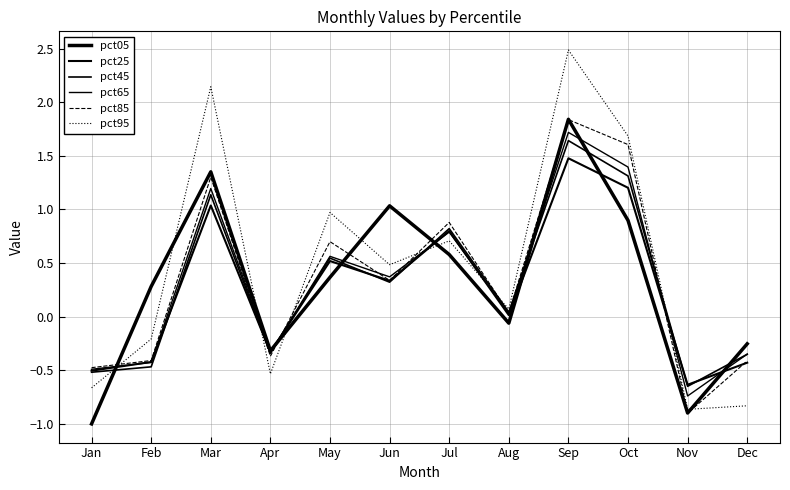

How many times do pct25 and pct65 cross each other?

8